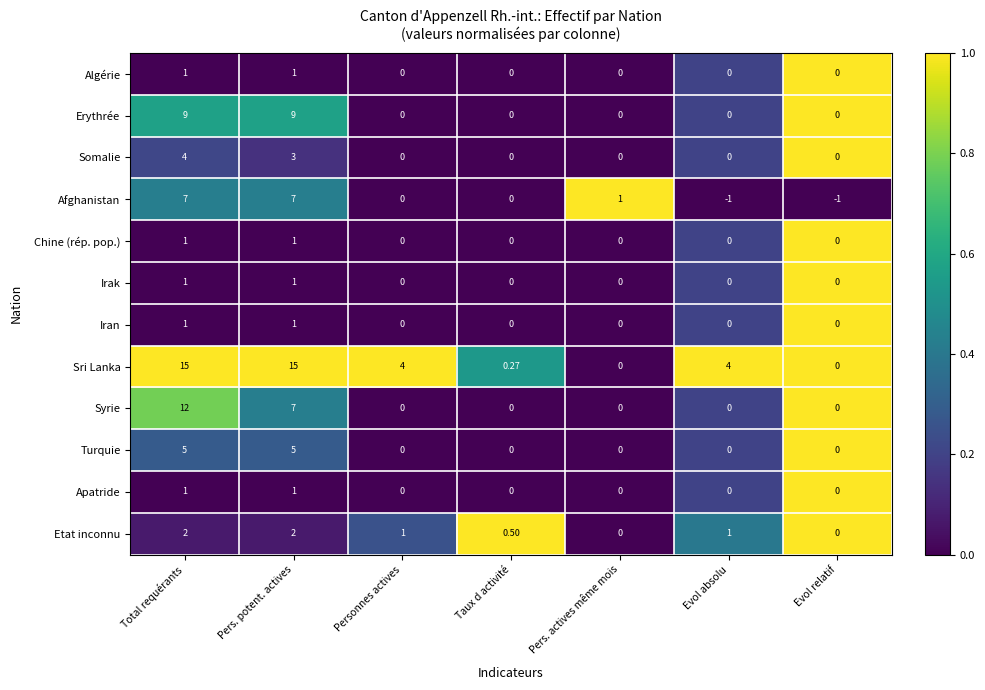

Which series has the largest total across all categories?

Sri Lanka